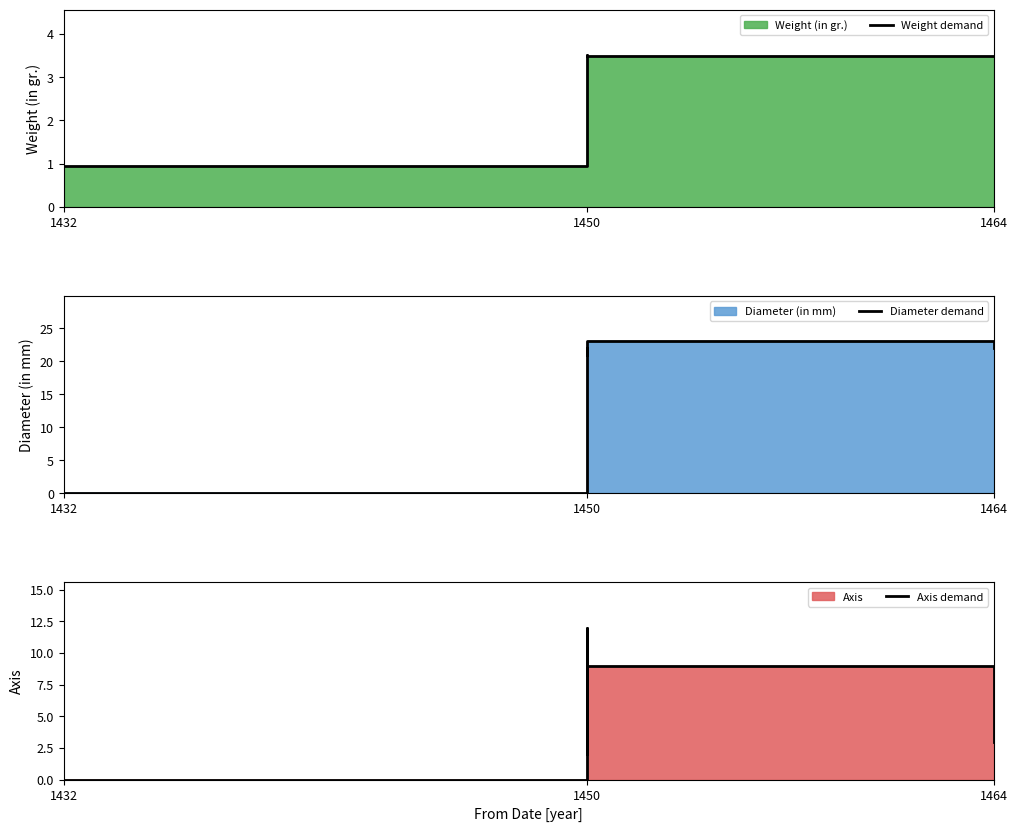

At which label does Weight demand reach its minimum?

1432